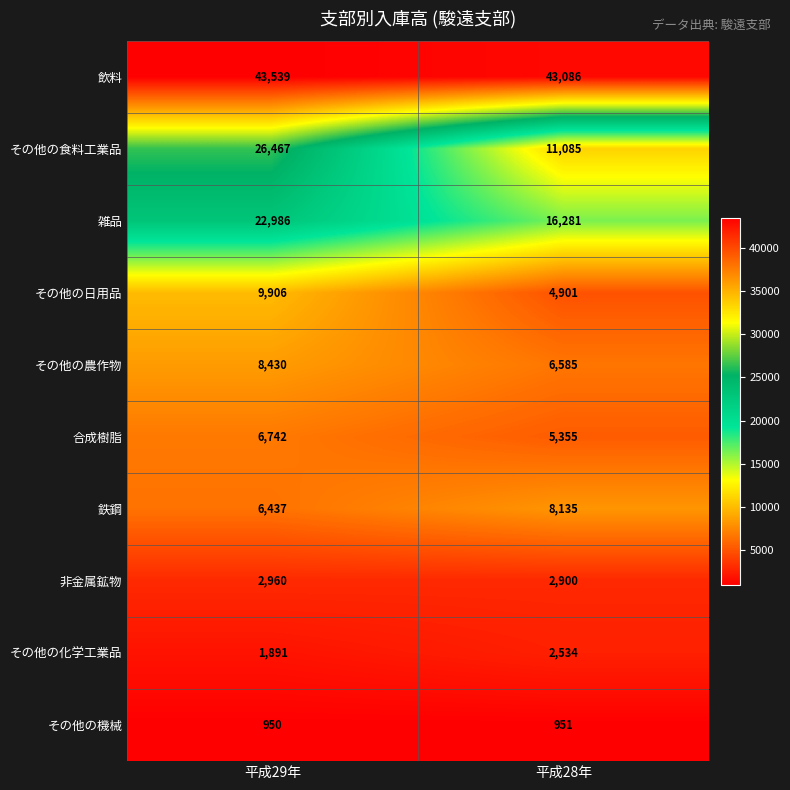

What is the total value across all series at 平成29年?

130308